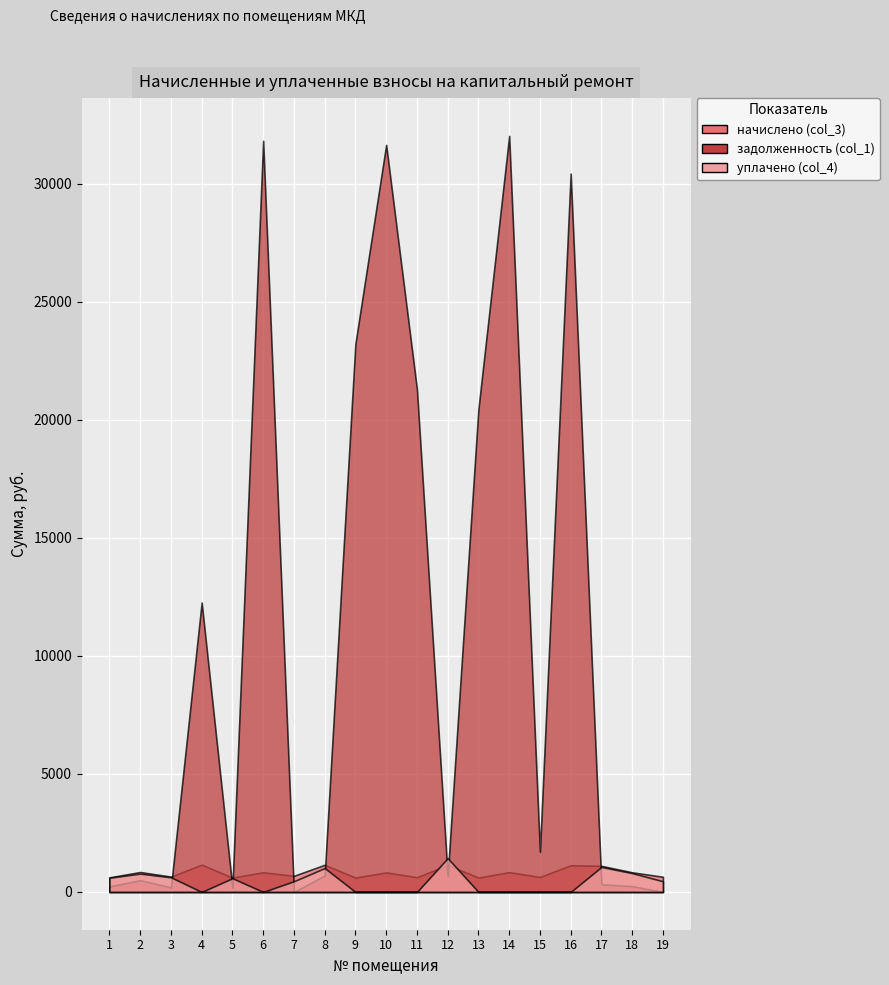

Where is начислено (col_3) nearest to the value 880?

2